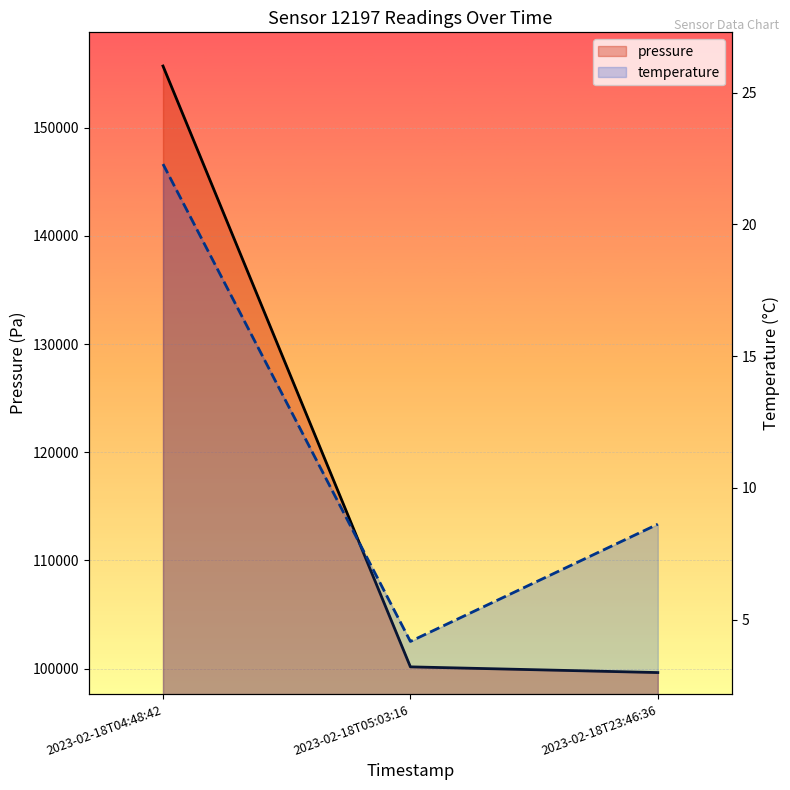

Which category has the lowest value in the temperature series?

2023-02-18T05:03:16